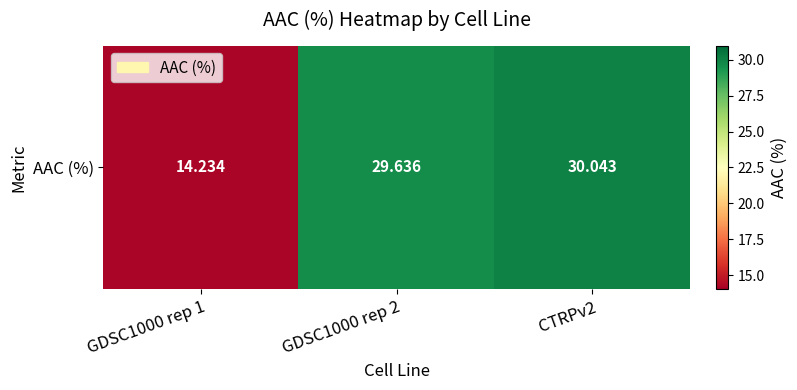

Where is the data nearest to the value 22?

GDSC1000 rep 2